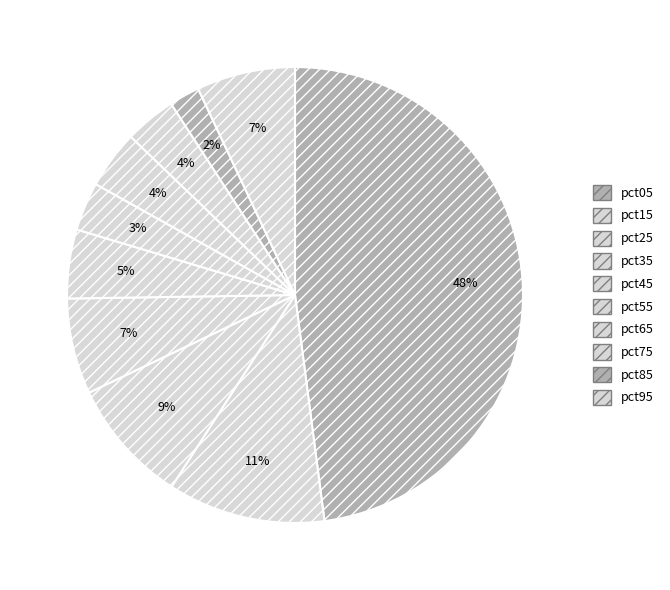

What percentage is the pct05 slice, to the nearest percent?

48%